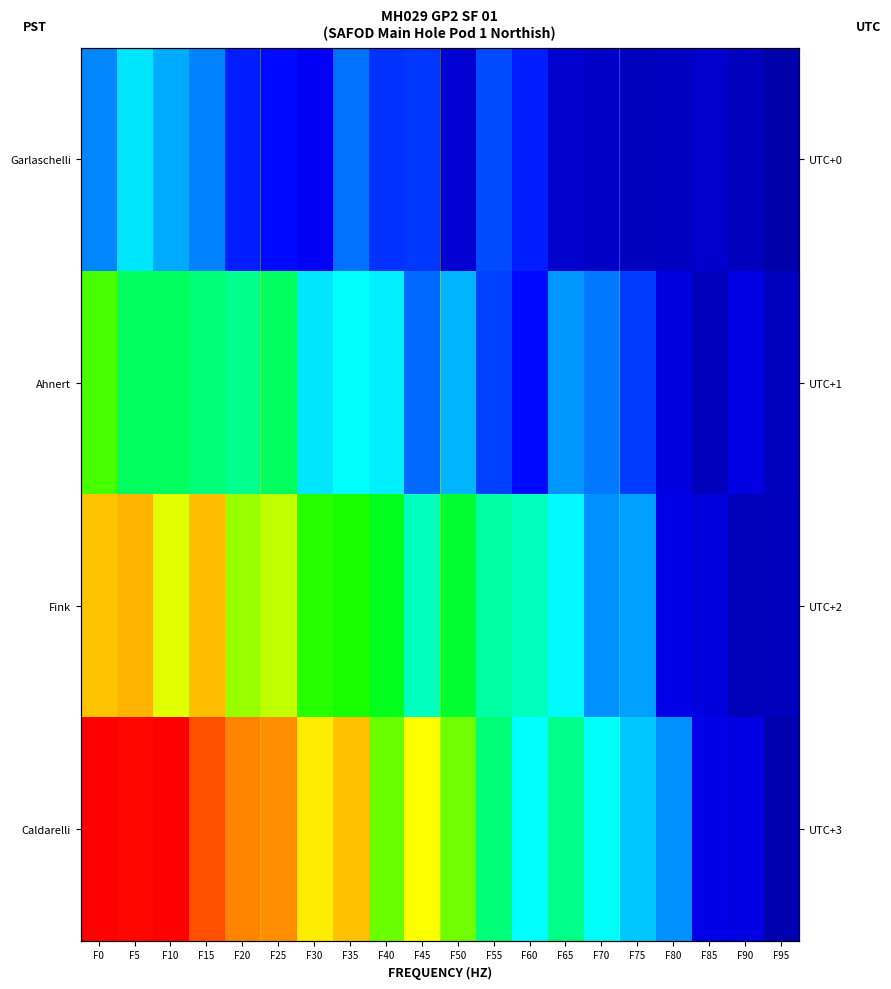

Is the value of Fink at F40 greater than the value of Caldarelli at F50?

No